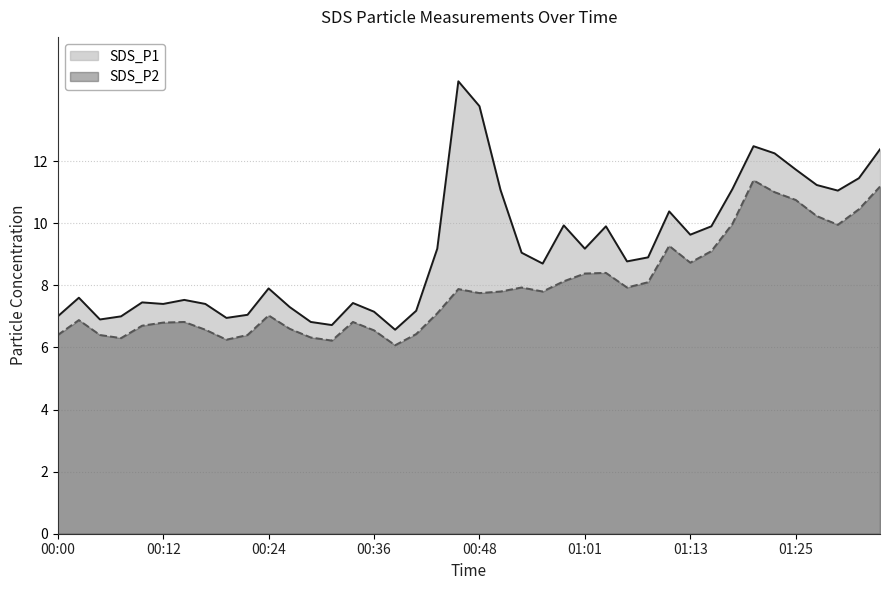

List the series in order of their peak value, lowest first.

SDS_P2, SDS_P1